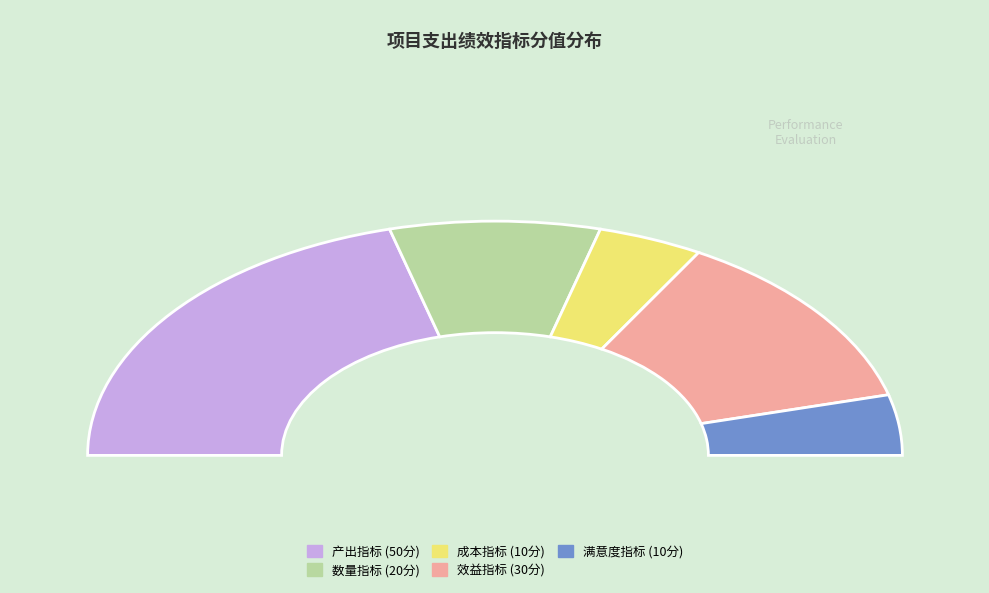

True or false: 满意度指标 accounts for 21% of the total.

False